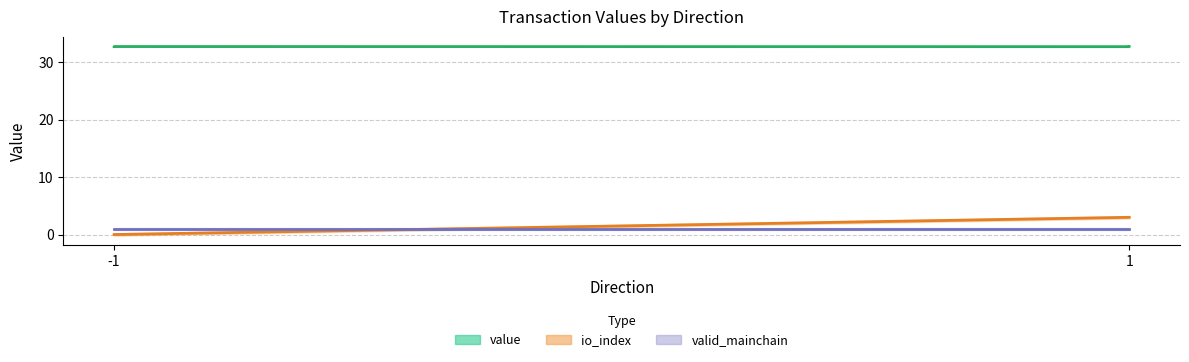

Does the chart have visible grid lines?

Yes